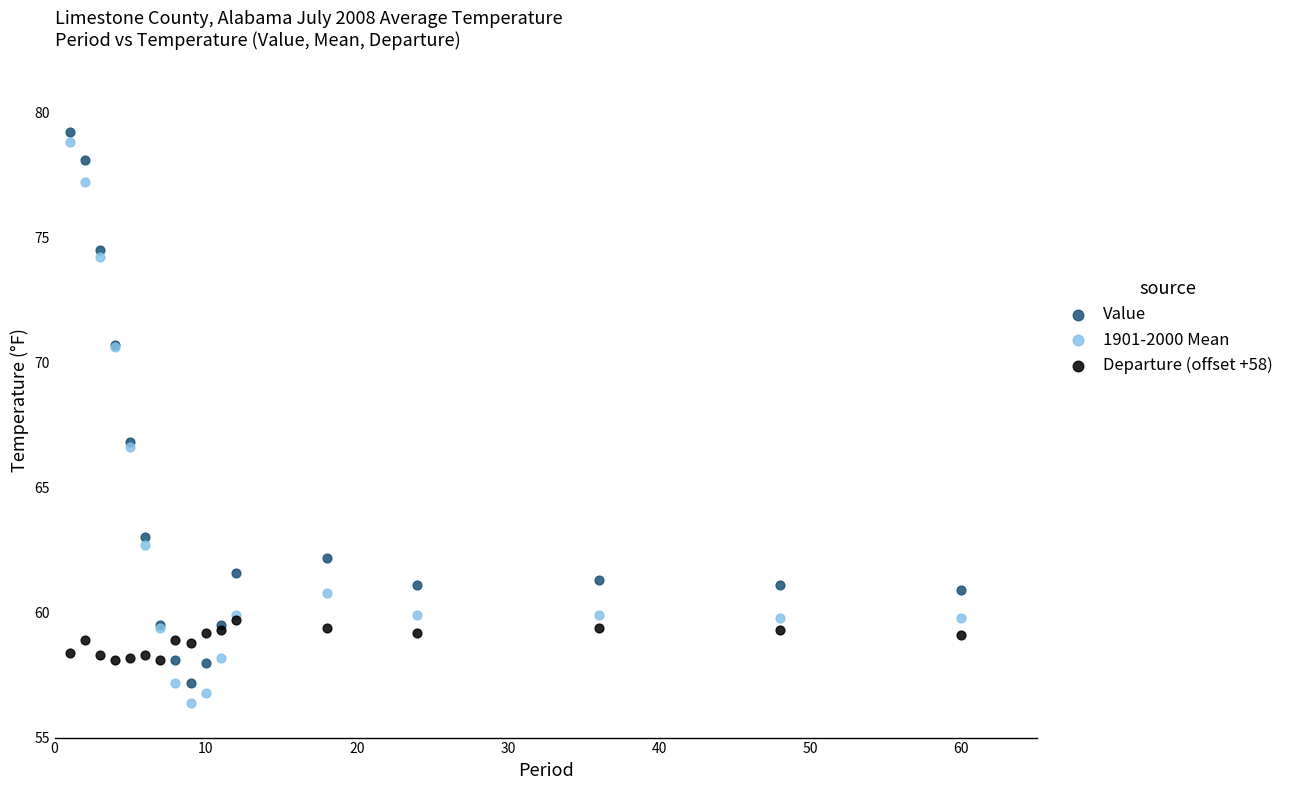

Which series contains the highest Y value?

Value